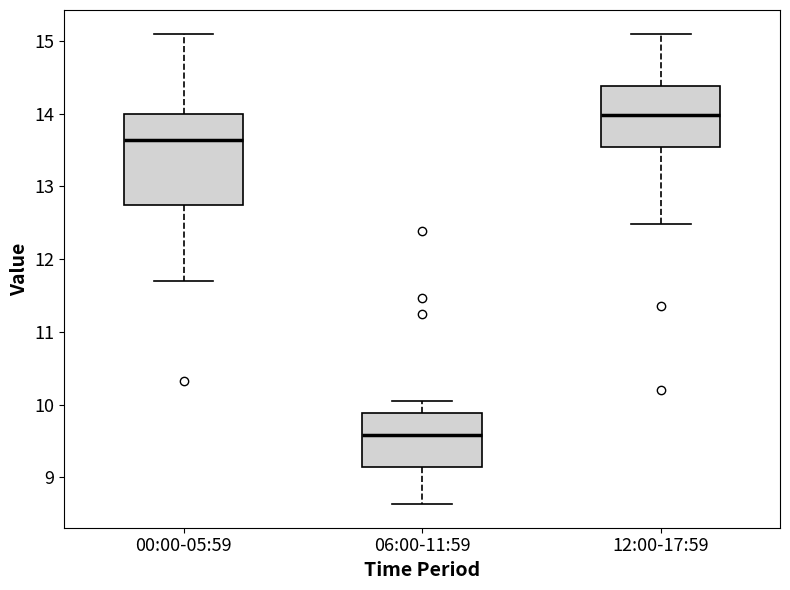

Which box is the tallest, from its lower edge to its upper edge?

00:00-05:59